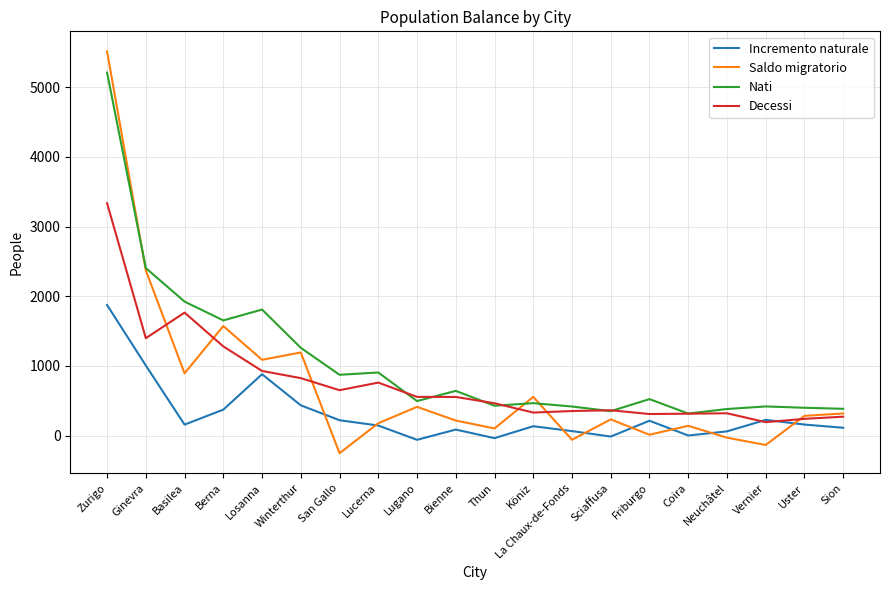

Where is the first local maximum for Nati?

Losanna